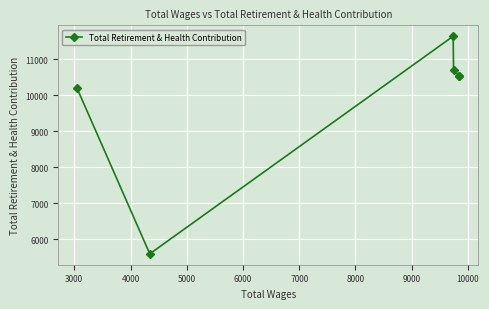

True or false: there are more than 2 points higher than both neighbors.

False